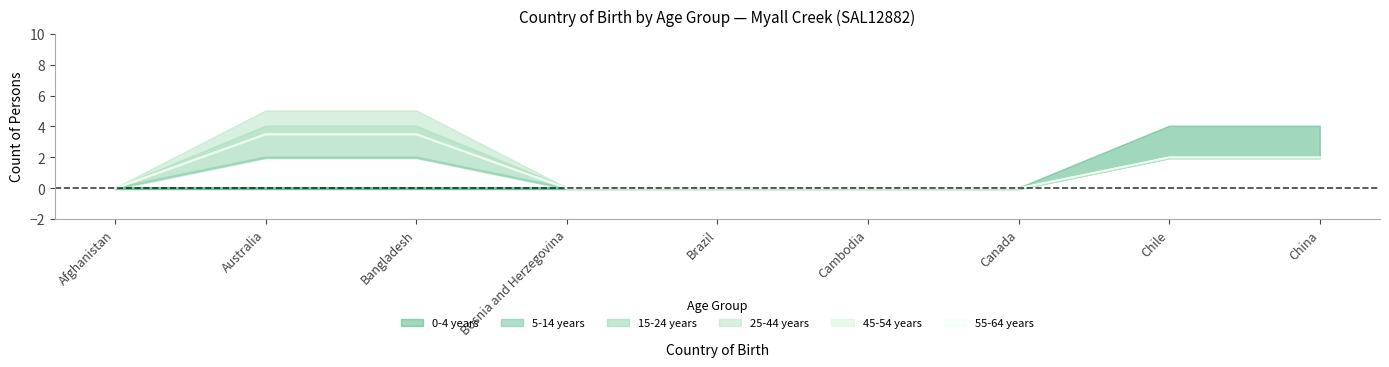

True or false: 0-4 years and 25-44 years cross at least once.

False